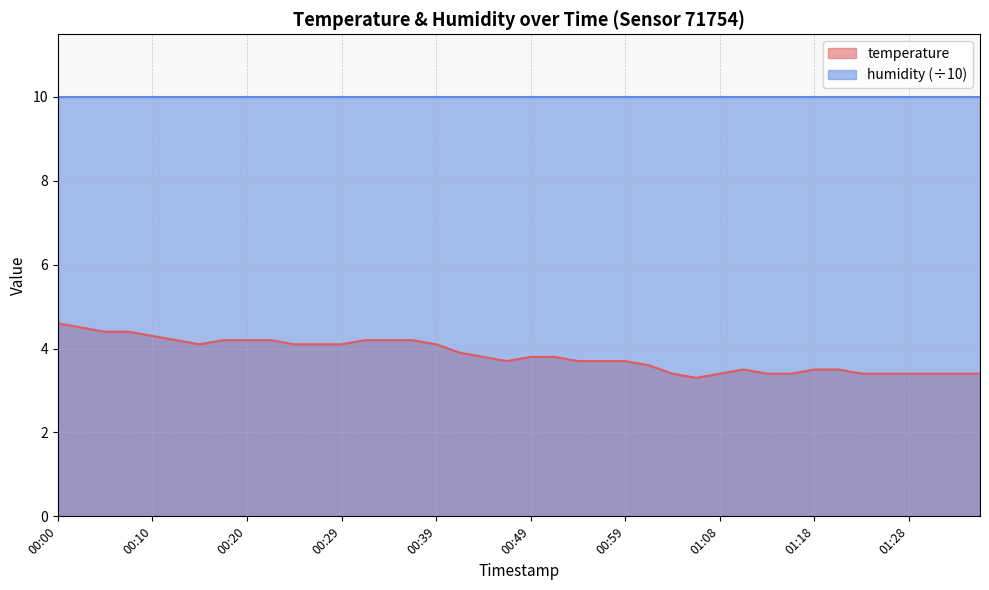

What is the change in value from 00:56 to 01:08?

-0.3